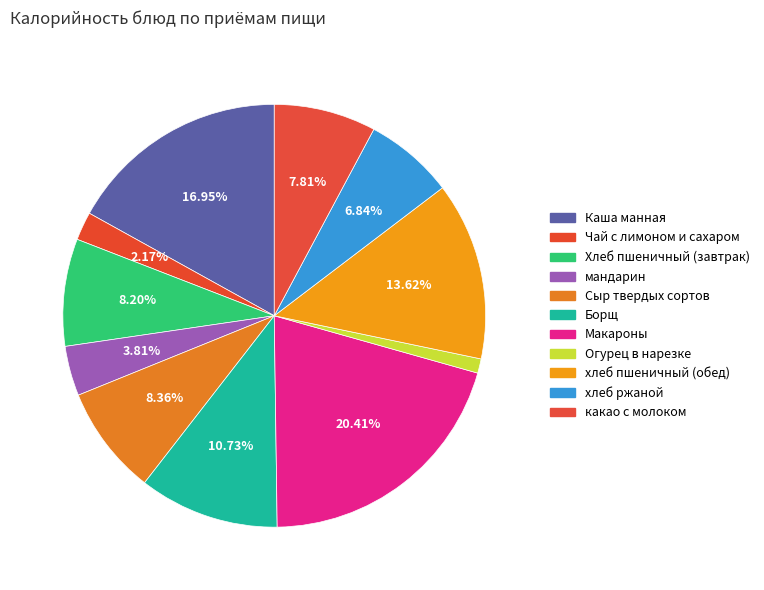

Which slice is the smallest?

Огурец в нарезке